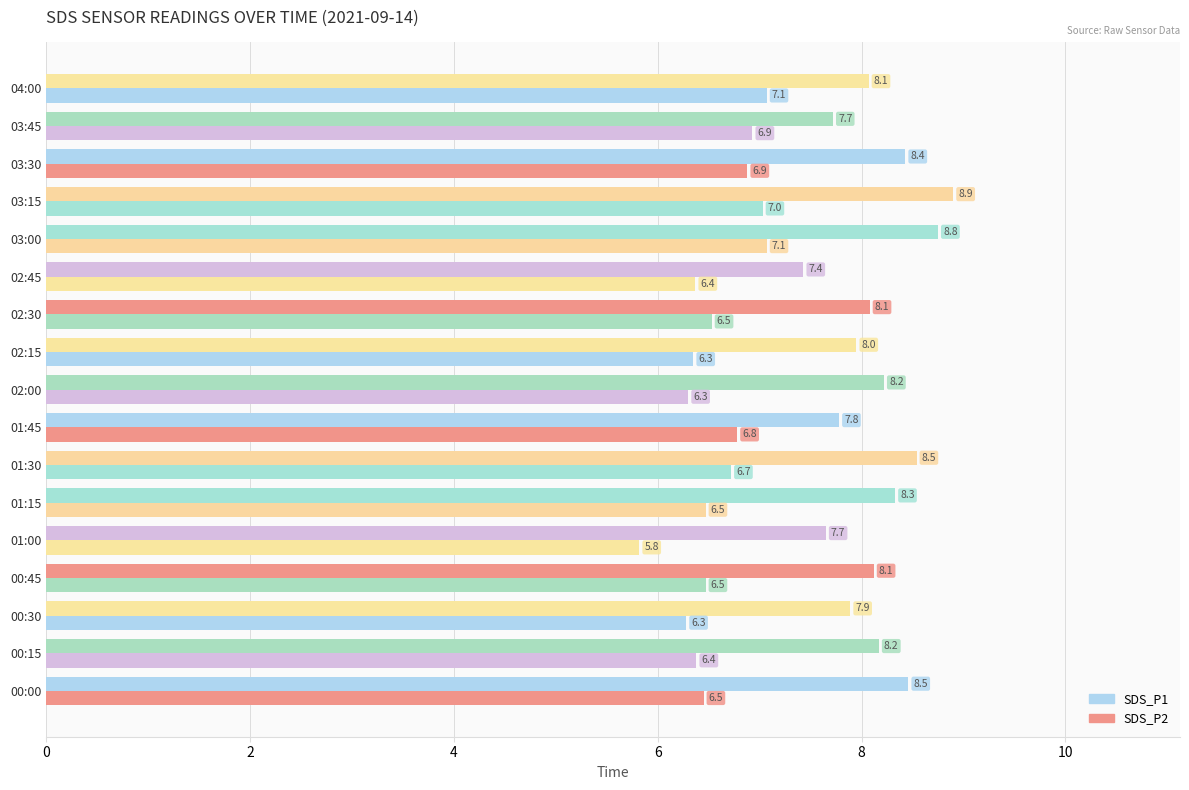

What is the difference between the second highest and minimum values in the SDS_P2 series?

1.2